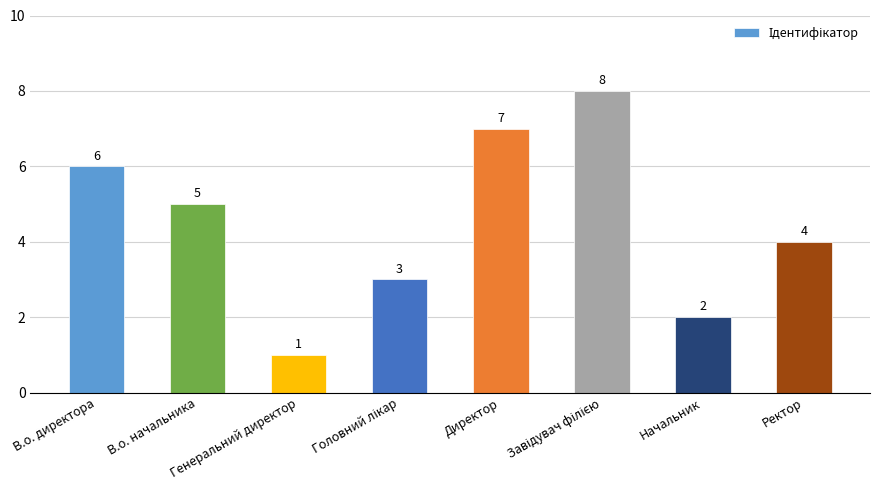

Are the bars horizontal?

No